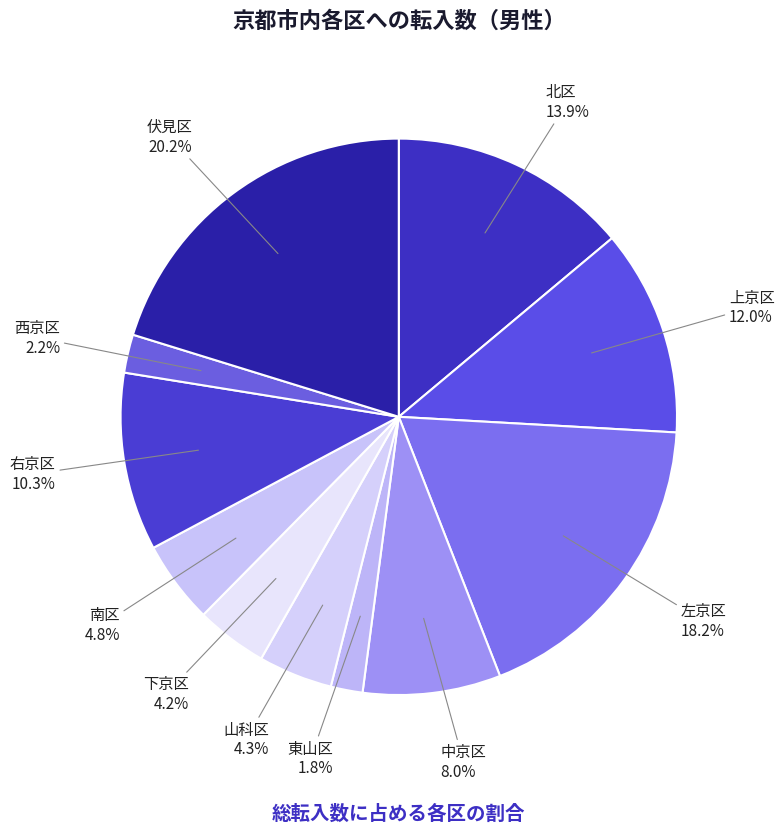

Which has a higher value, 山科区 or 伏見区?

伏見区